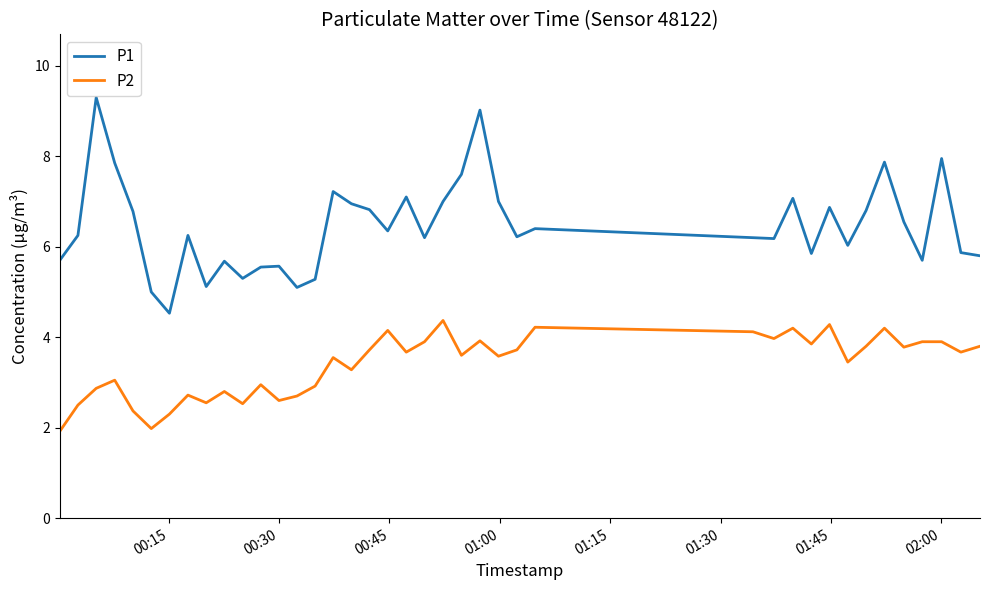

Which series has the largest range (max minus min)?

P1